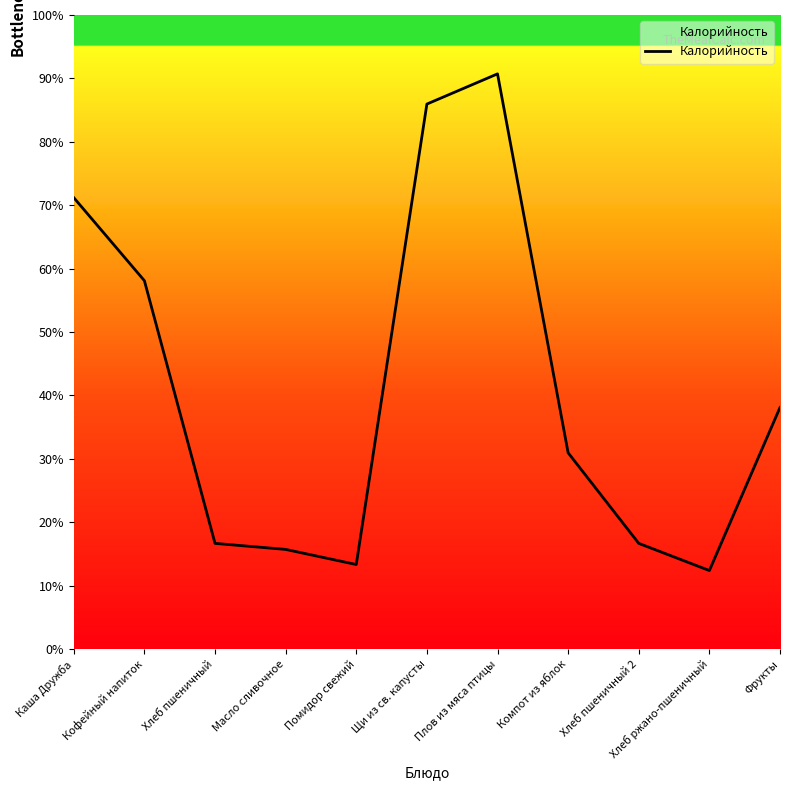

Rank the categories by value from highest to lowest.

Плов из мяса птицы, Щи из св. капусты, Каша Дружба, Кофейный напиток, Фрукты, Компот из яблок, Хлеб пшеничный, Хлеб пшеничный 2, Масло сливочное, Помидор свежий, Хлеб ржано-пшеничный